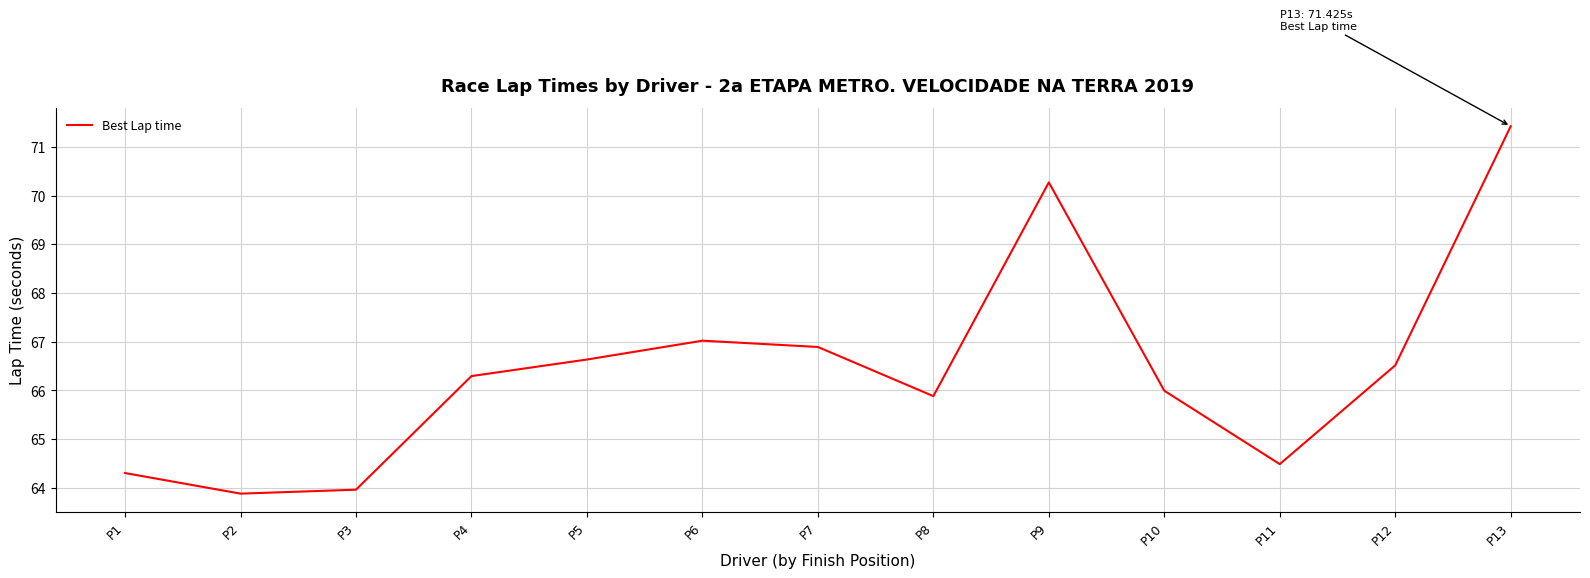

What is the minimum value shown in the chart?

63.9